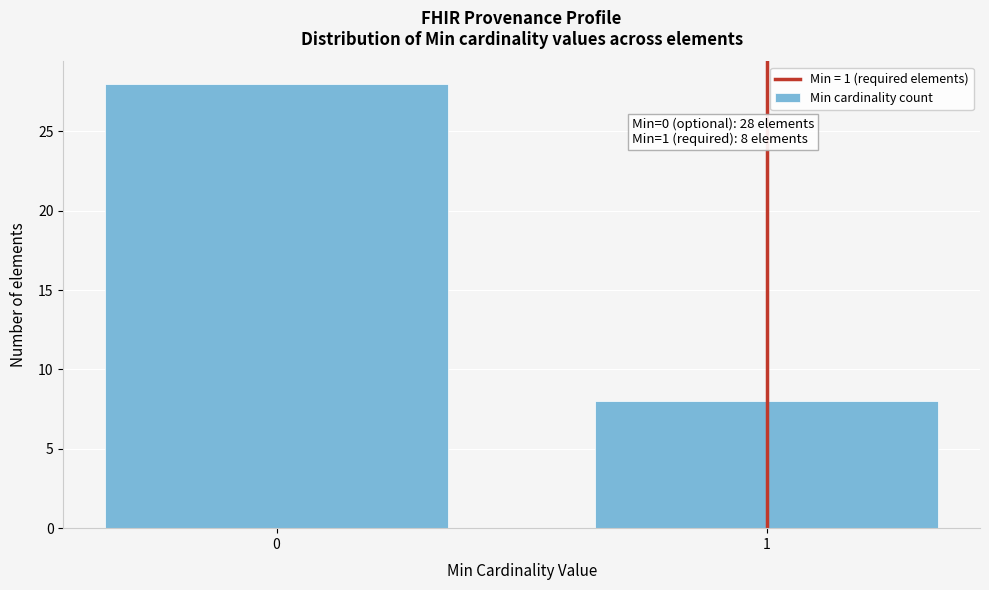

Reading left to right, what are all the values shown in this chart?

0=28	1=8